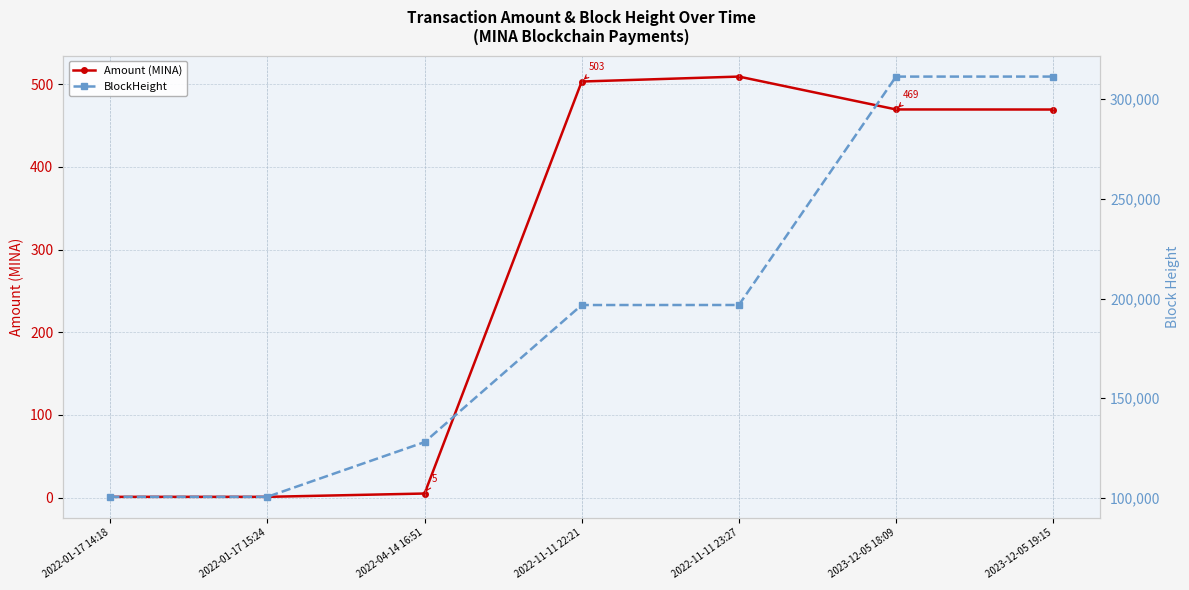

Count the number of categories in the chart.

7